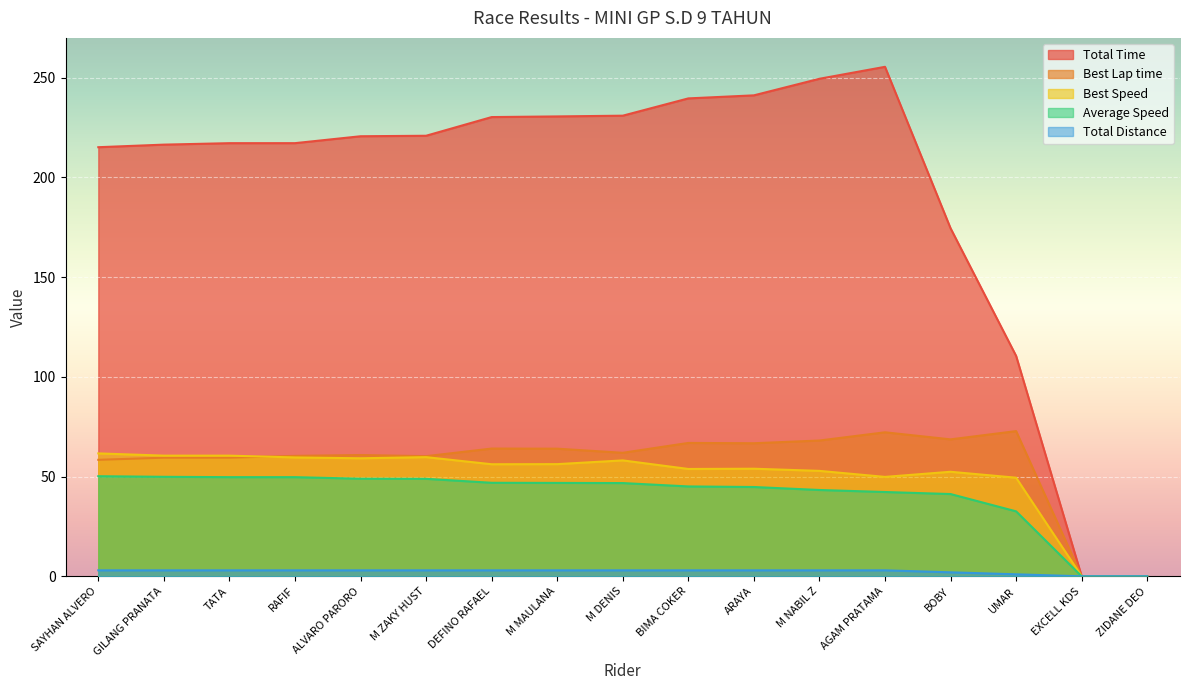

True or false: Best Speed and Total Distance cross at least once.

False